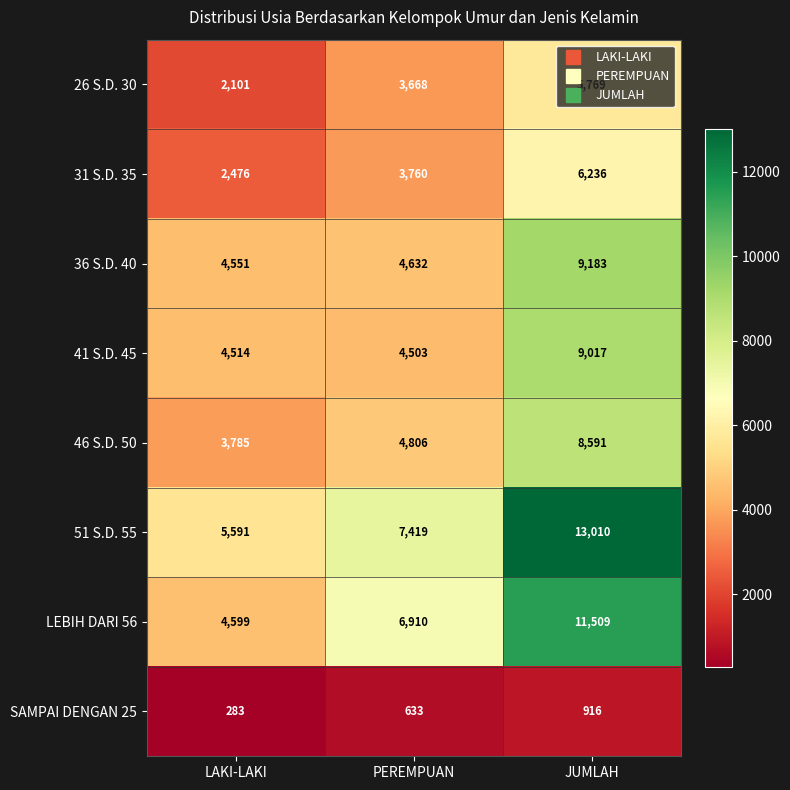

Is it true that 41 S.D. 45 equals 4503 at PEREMPUAN?

True